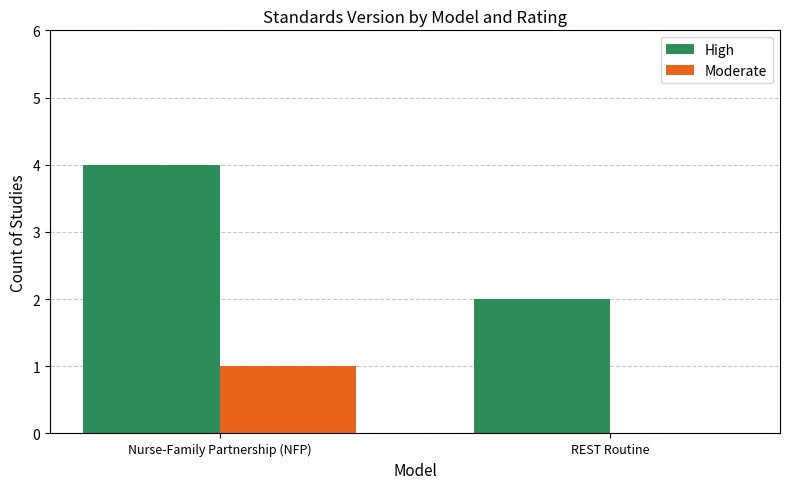

Between Nurse-Family Partnership (NFP) and REST Routine, which series saw the biggest shift?

High